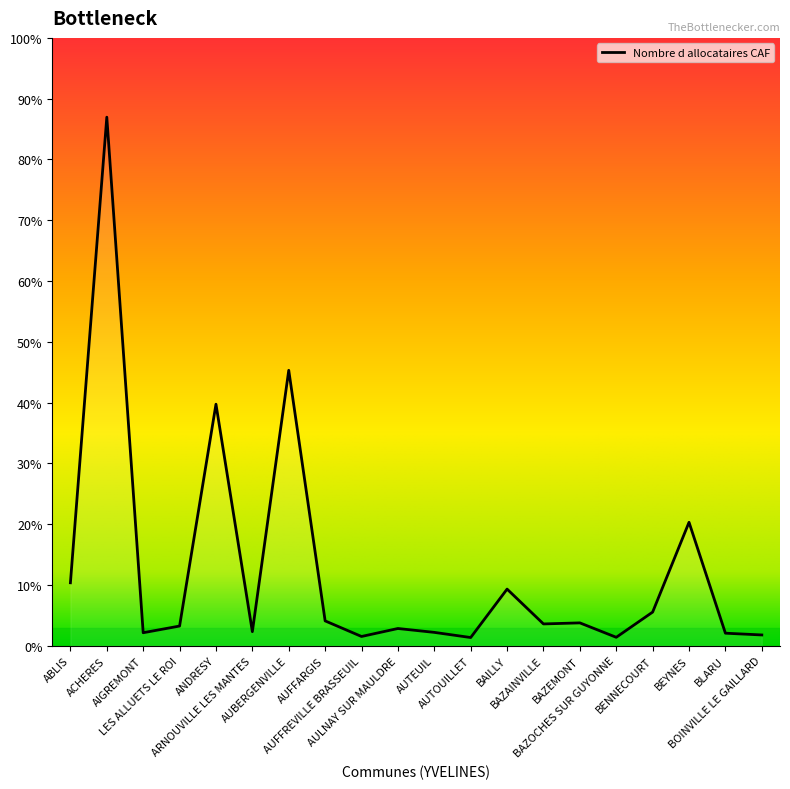

True or false: the data shows 768 at ABLIS.

False